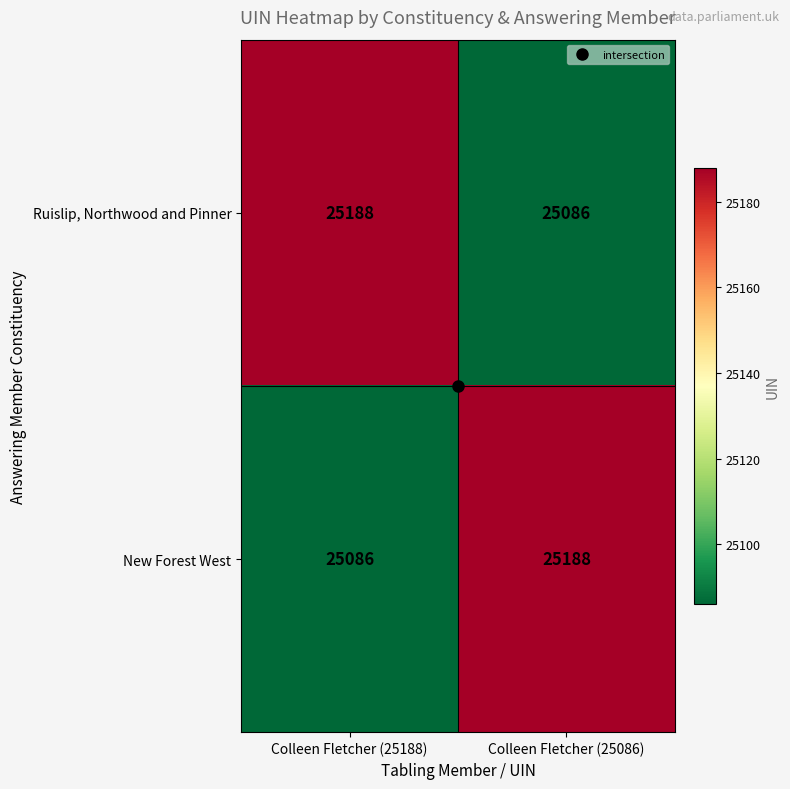

What is the difference between the maximum and minimum values in the Ruislip, Northwood and Pinner series?

102